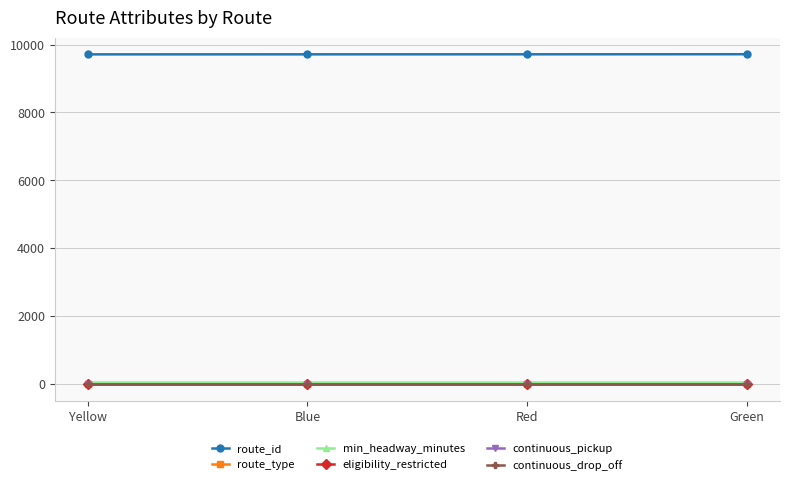

What is the label of the 1st point from the right?

Green